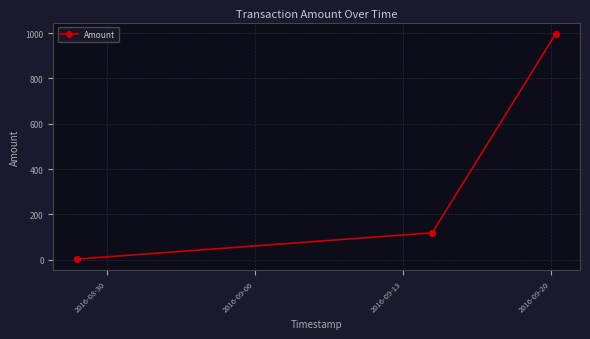

True or false: the data has more than 2 interior local peaks.

False